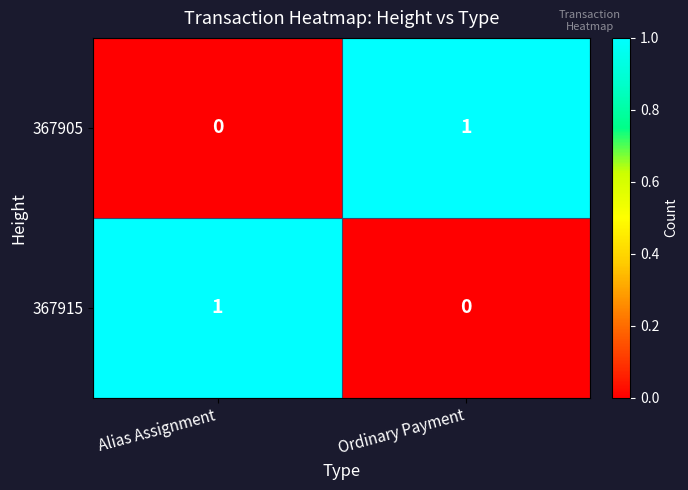

How many data points does each series have?

2